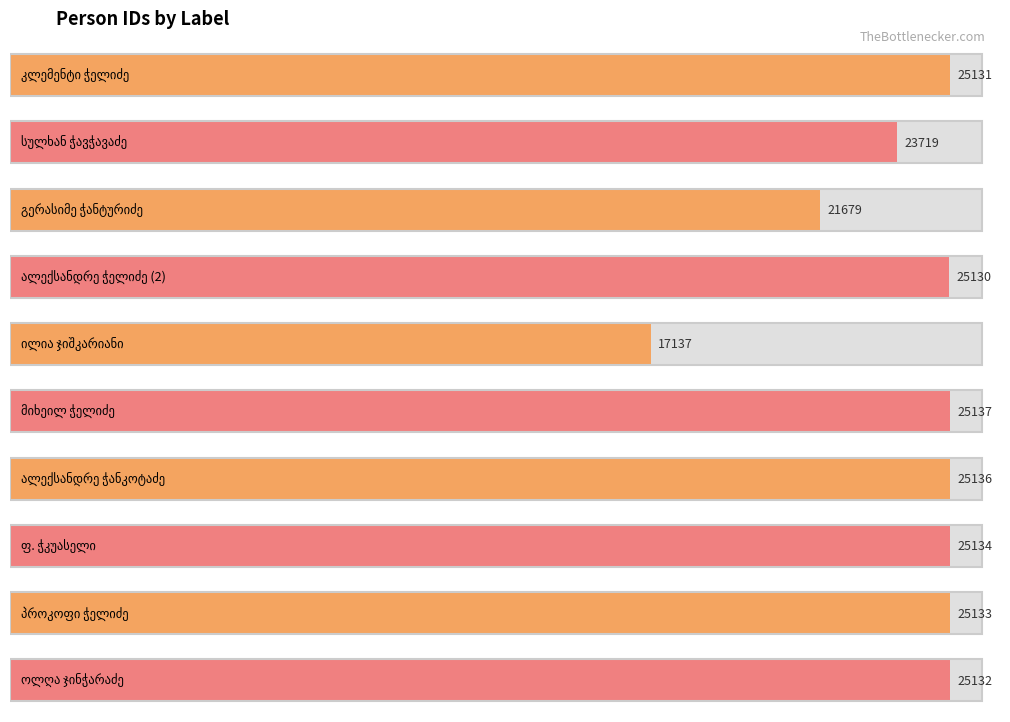

Which label corresponds to the largest value in the chart?

მიხეილ ჭელიძე